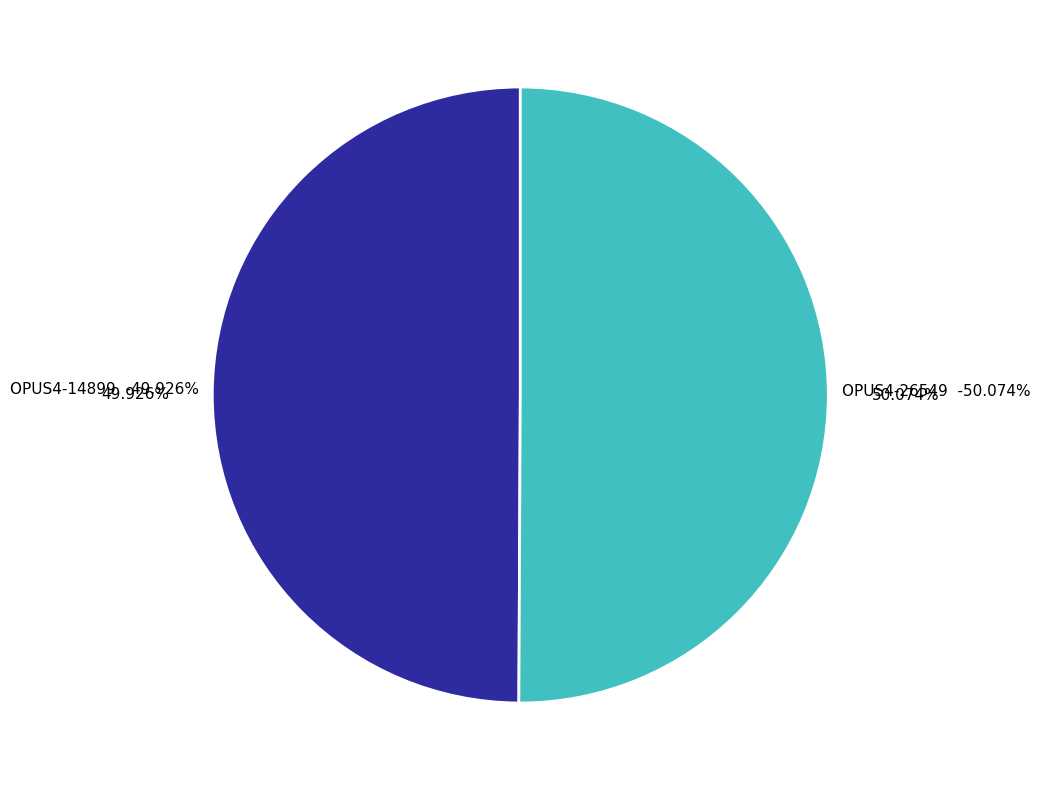

To the nearest percent, what is the combined percentage of OPUS4-26549 and OPUS4-14899?

100%